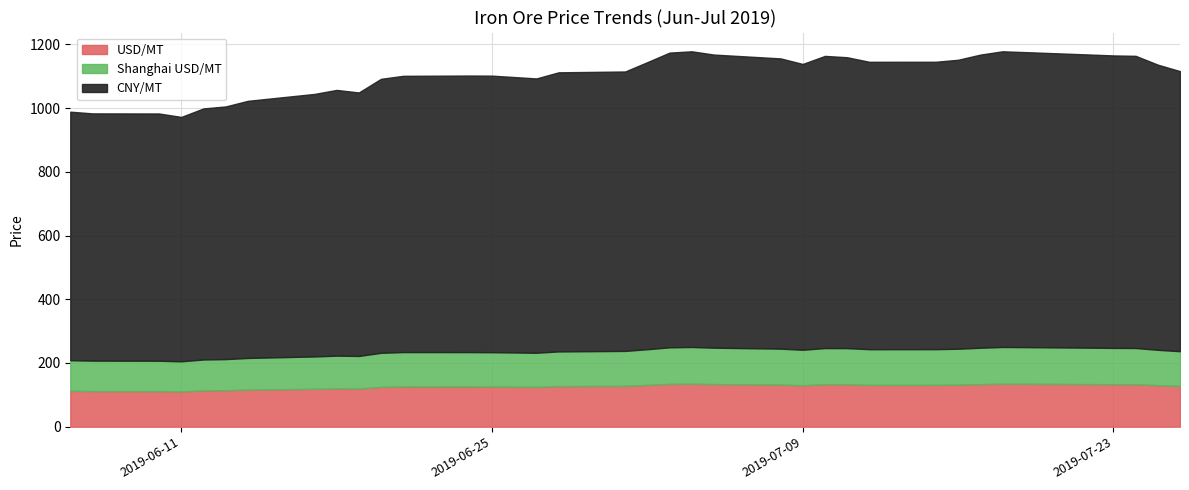

What is the smallest value displayed?

94.6